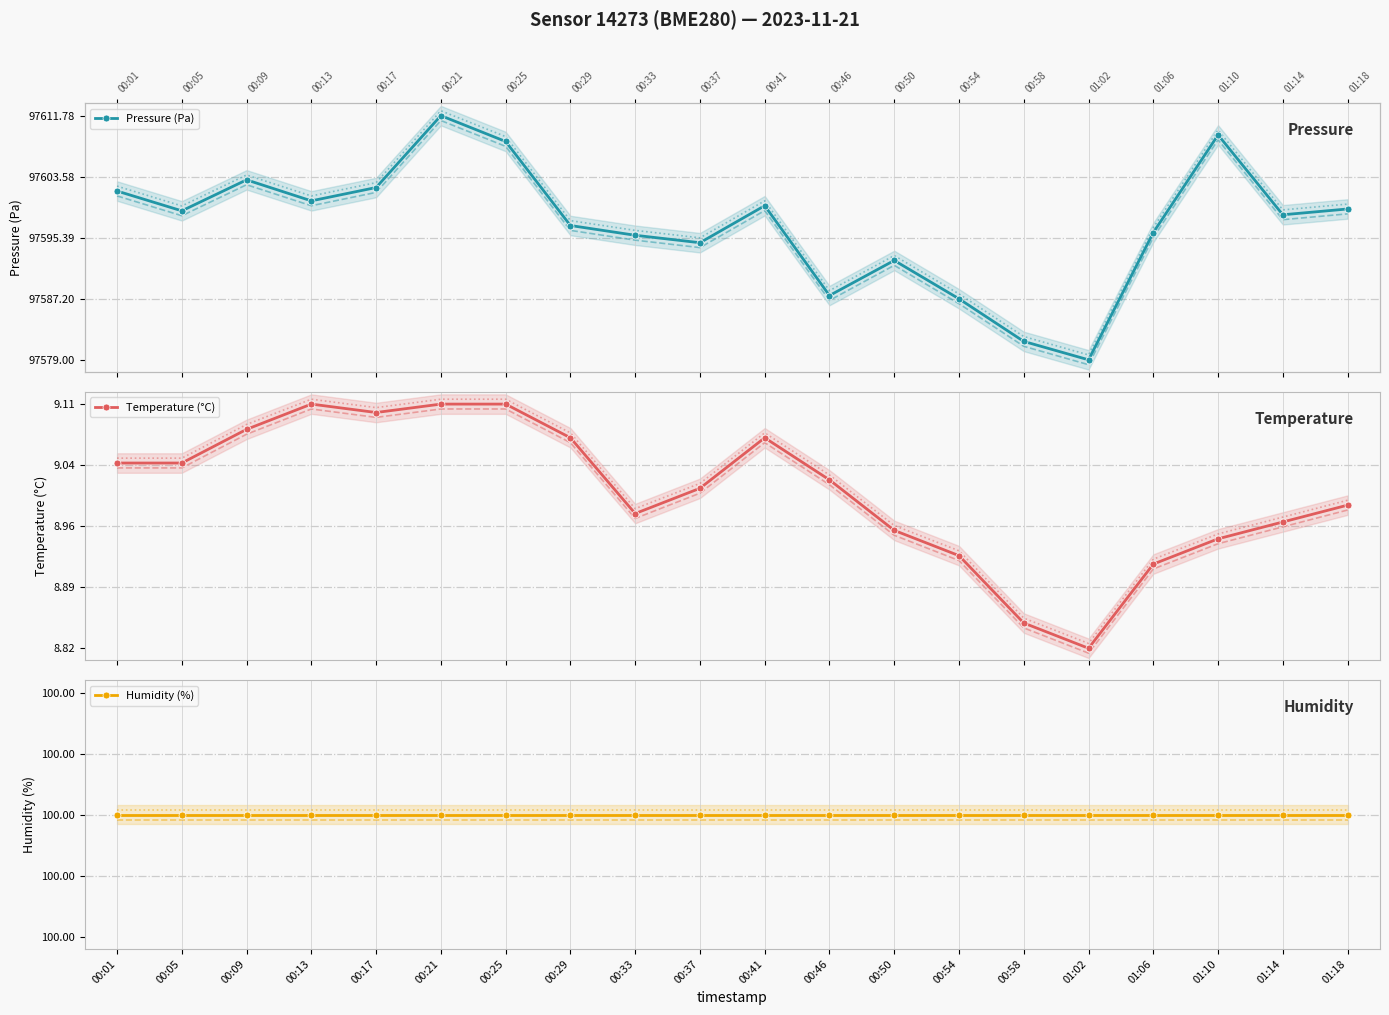

Which has a higher value, 00:29 or 01:02?

00:29